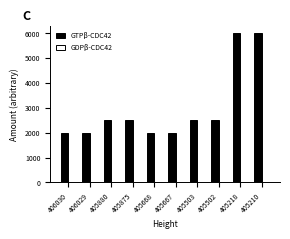

What is the average value of the GTPβ-CDC42 series?

2999